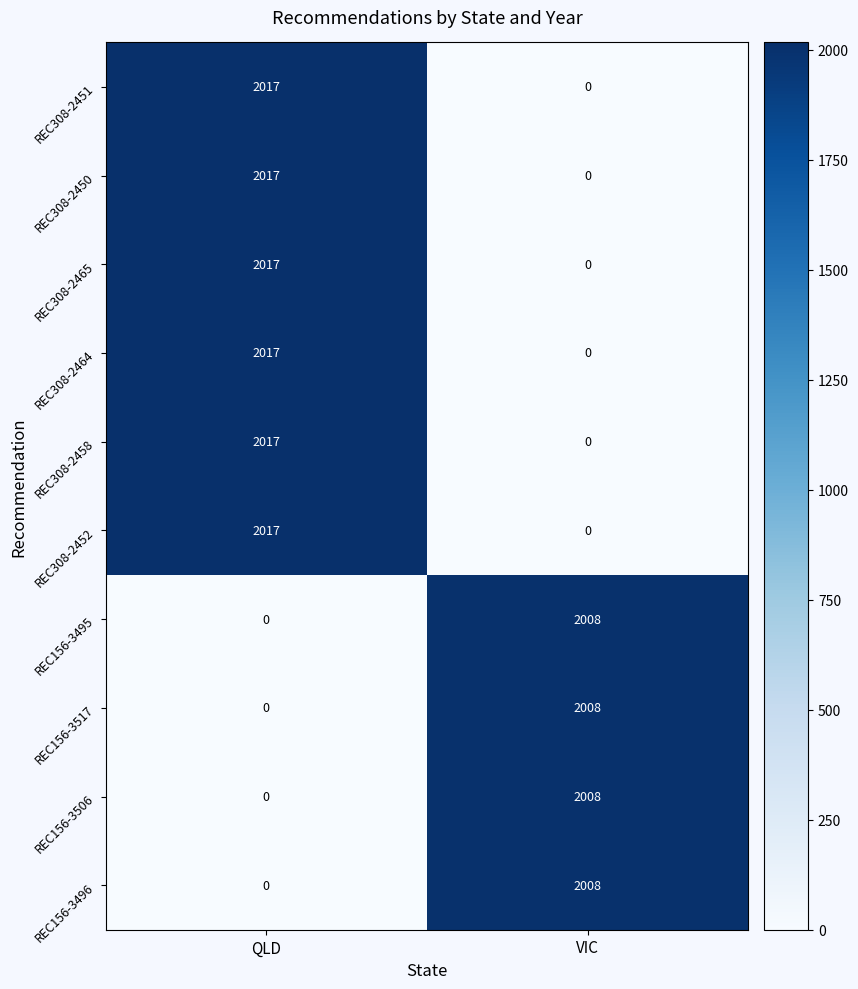

Read the REC308-2464 value at QLD, to the nearest 10.

2020